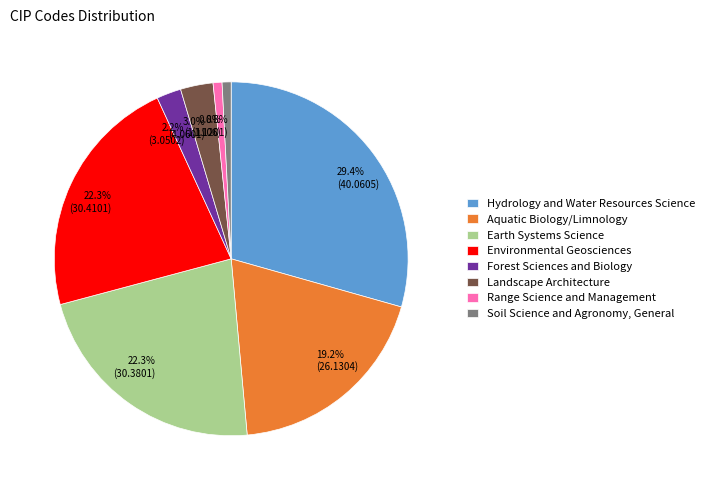

Is there any slice that represents more than half of the pie?

No